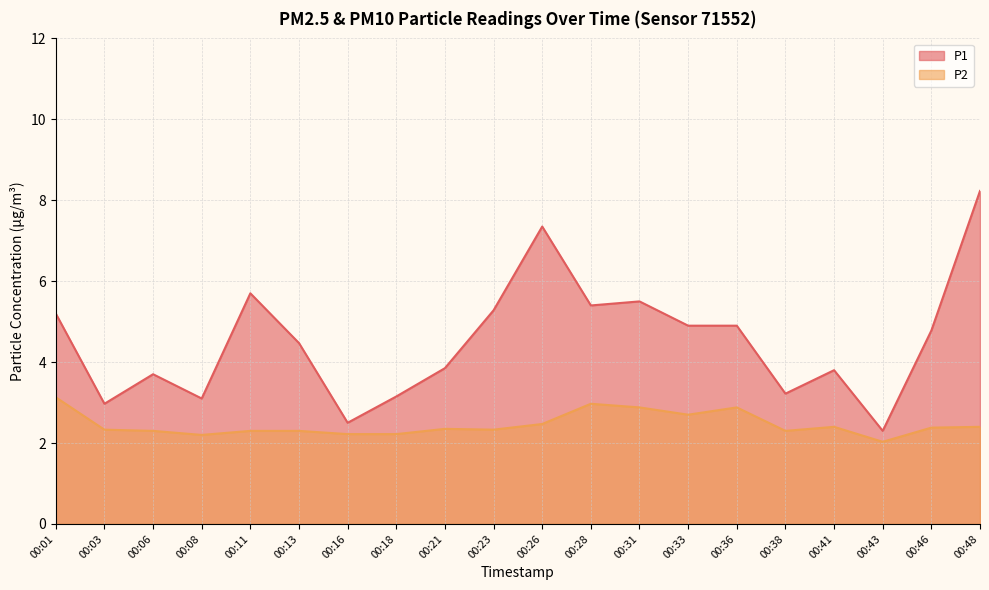

Between 00:48 and 00:11, which is larger?

00:48